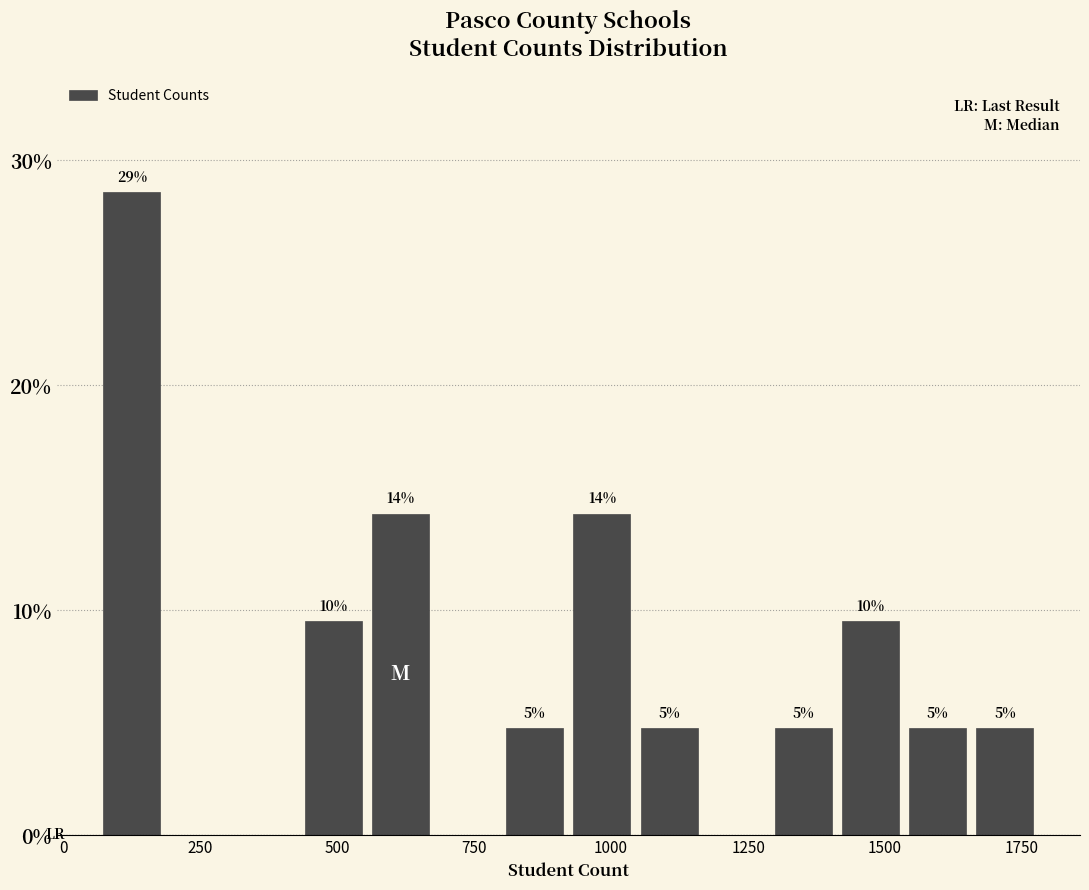

Read against the x-axis, roughly where is the centre of the tallest bar?

150